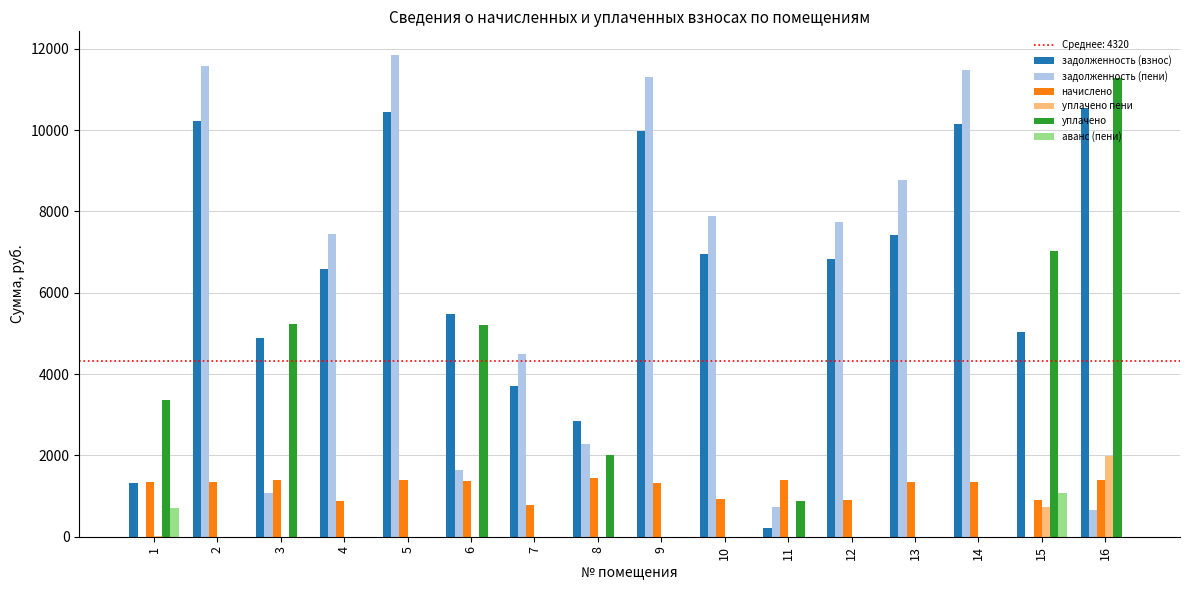

At which category is the sum across all series the highest?

16